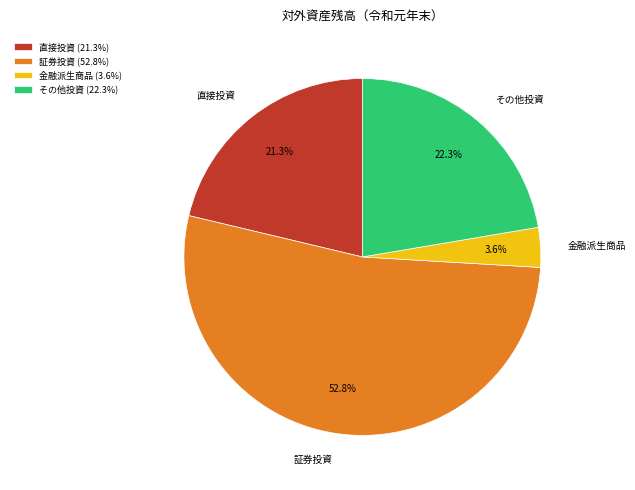

To the nearest percent, what portion does 金融派生商品 represent?

4%